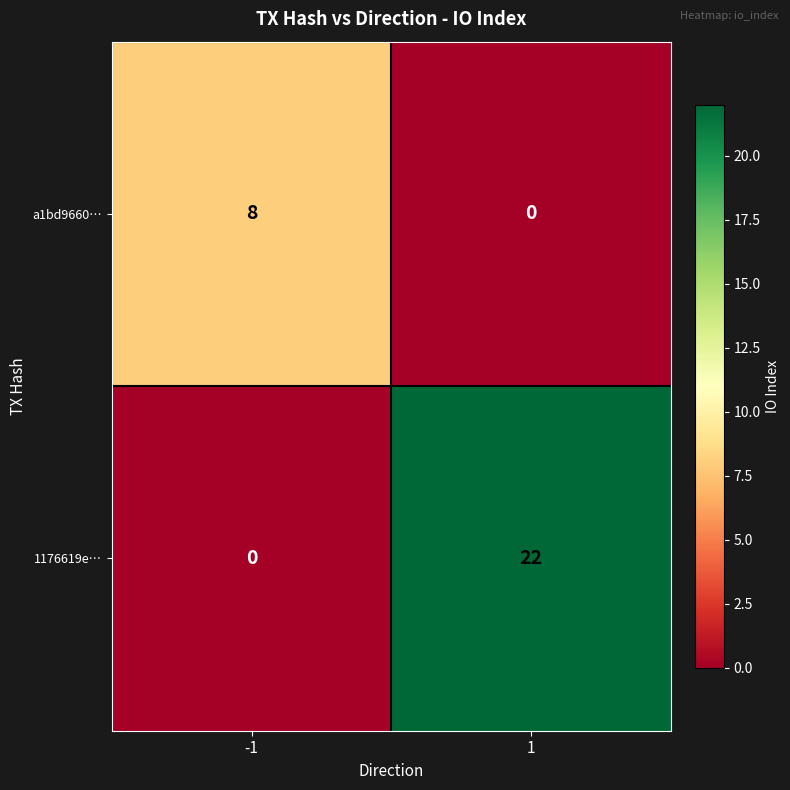

Which series changed the most between -1 and 1?

1176619e…